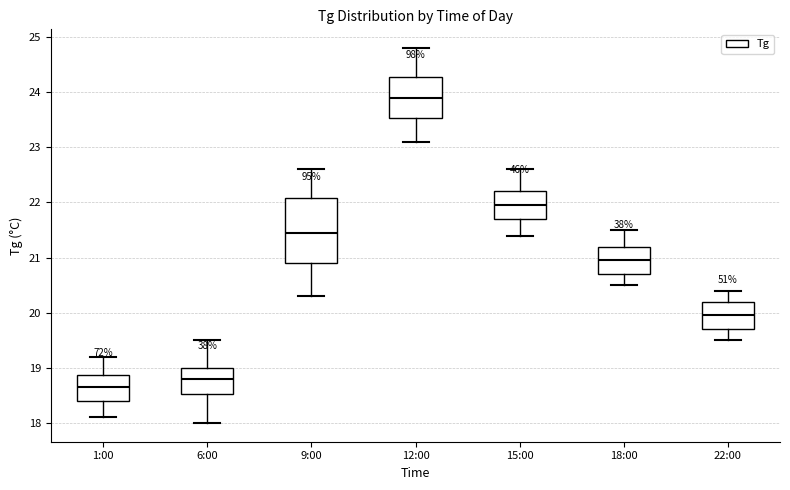

Which box is the tallest, from its lower edge to its upper edge?

9:00